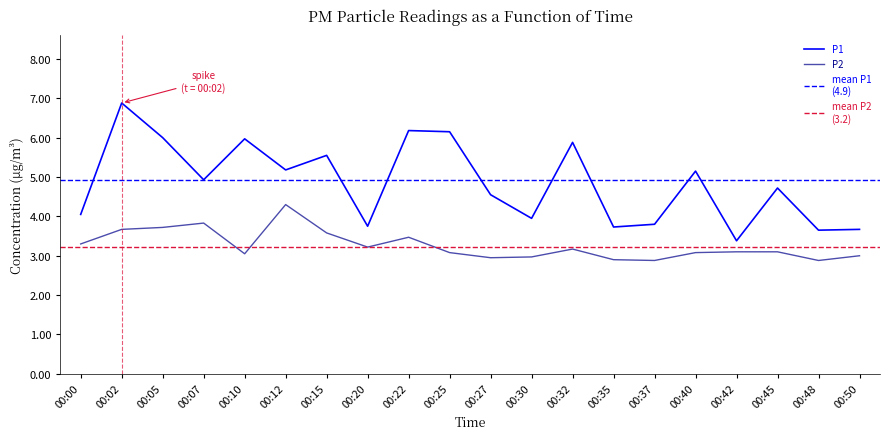

Reading right to left, what are all the values shown in this chart?

P1: 00:50=3.7	00:48=3.6	00:45=4.7	00:42=3.4	00:40=5.2	00:37=3.8	00:35=3.7	00:32=5.9	00:30=4.0	00:27=4.5	00:25=6.2	00:22=6.2	00:20=3.8	00:15=5.5	00:12=5.2	00:10=6.0	00:07=4.9	00:05=6.0	00:02=6.9	00:00=4.0
P2: 00:50=3.0	00:48=2.9	00:45=3.1	00:42=3.1	00:40=3.1	00:37=2.9	00:35=2.9	00:32=3.2	00:30=3.0	00:27=3.0	00:25=3.1	00:22=3.5	00:20=3.2	00:15=3.6	00:12=4.3	00:10=3.0	00:07=3.8	00:05=3.7	00:02=3.7	00:00=3.3